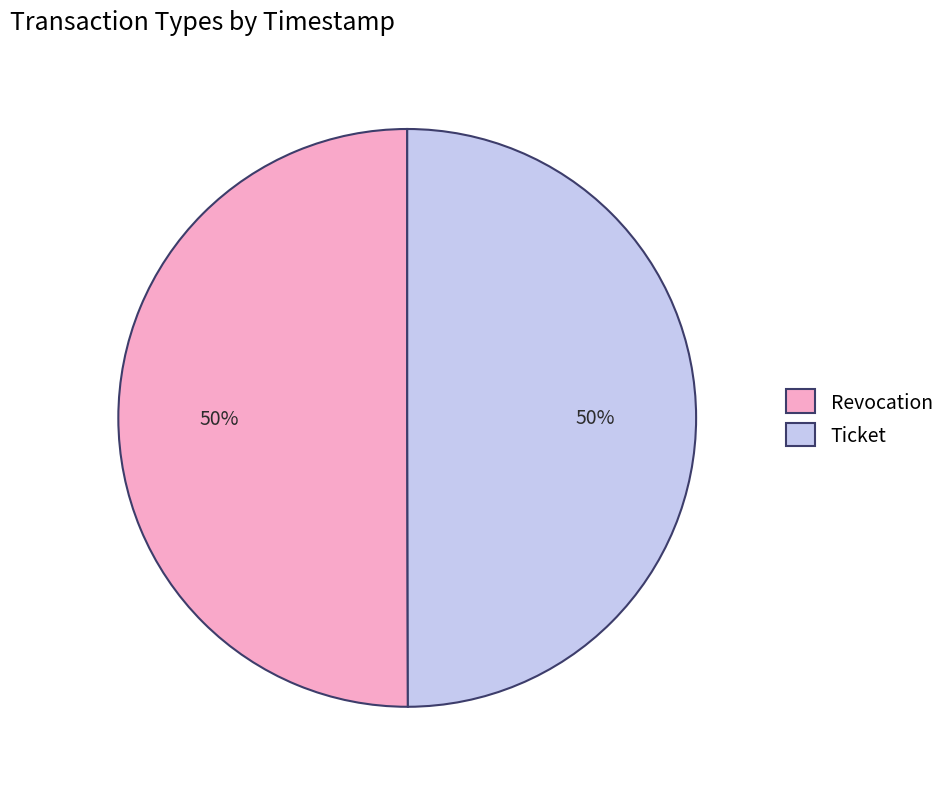

The Revocation slice represents 50% of the pie. True or false?

True